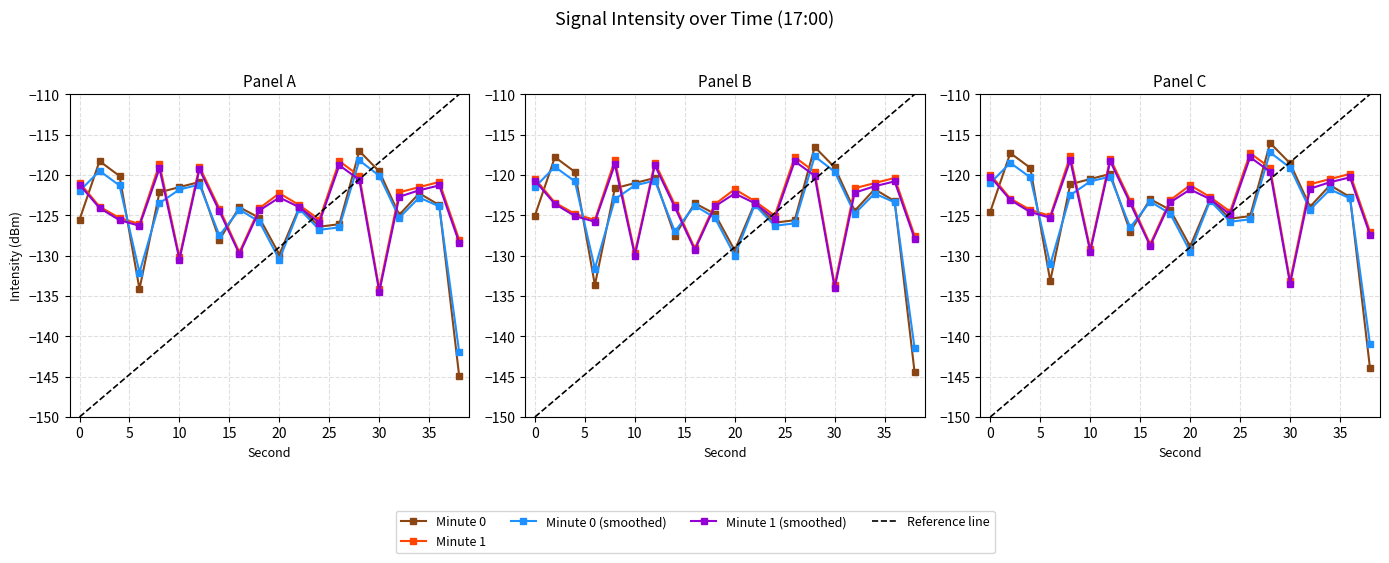

What value does the Minute 1 (smoothed) series have at 0?

-121.2